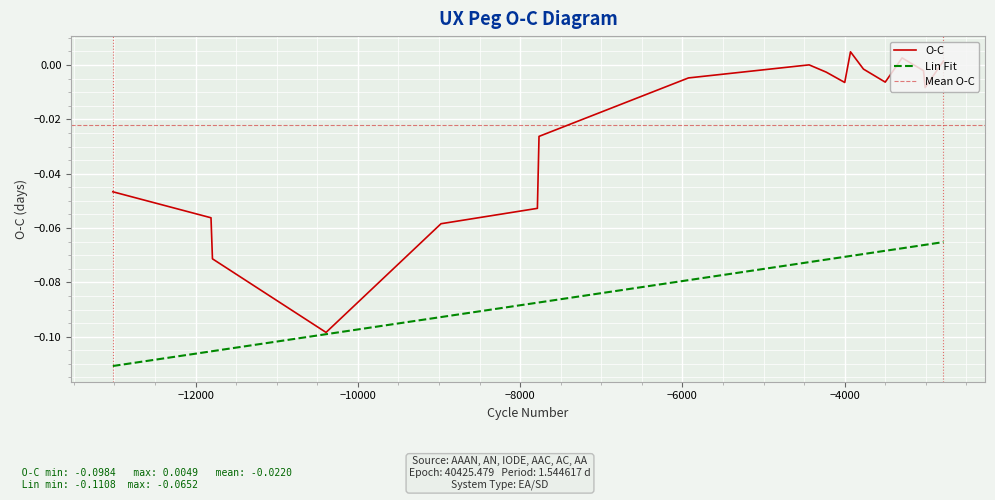

How many negative values does the O-C series have?

16